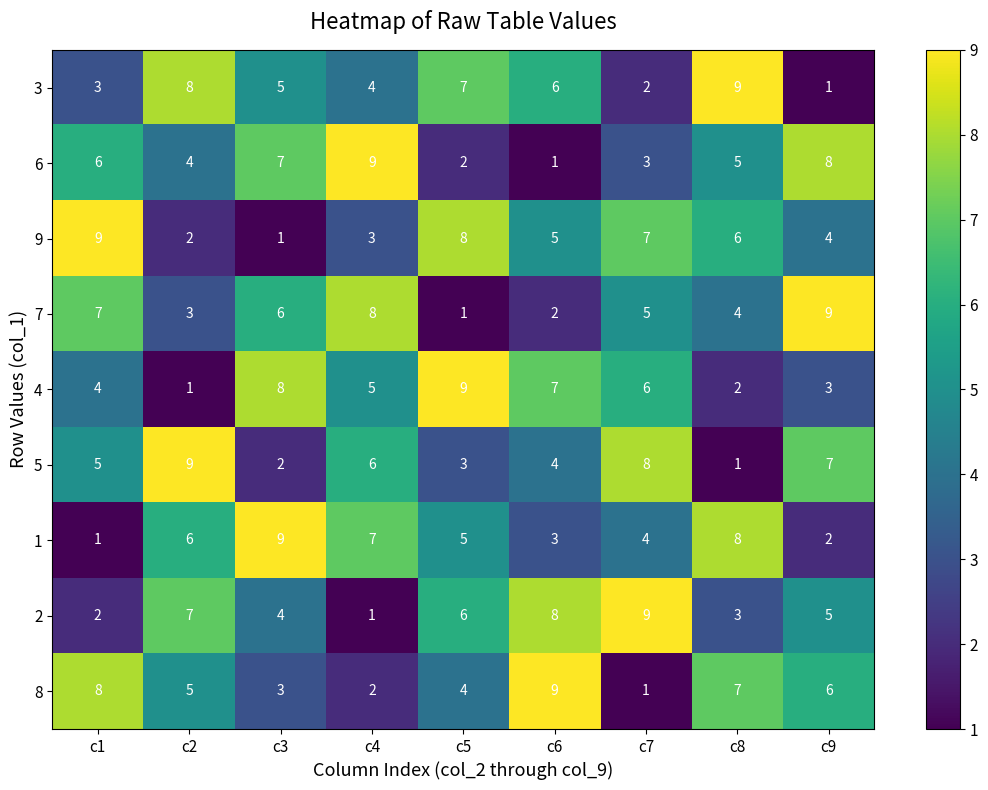

Rank the categories by 6 value from lowest to highest.

c6, c5, c7, c2, c8, c1, c3, c9, c4